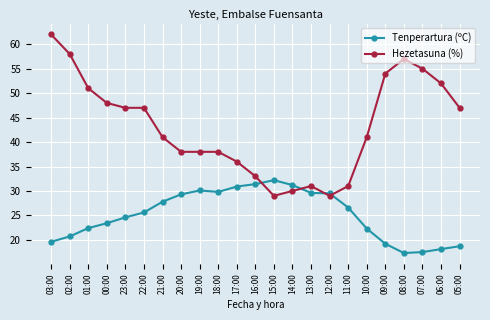

What is the highest value of the Hezetasuna (%) series?

62.0